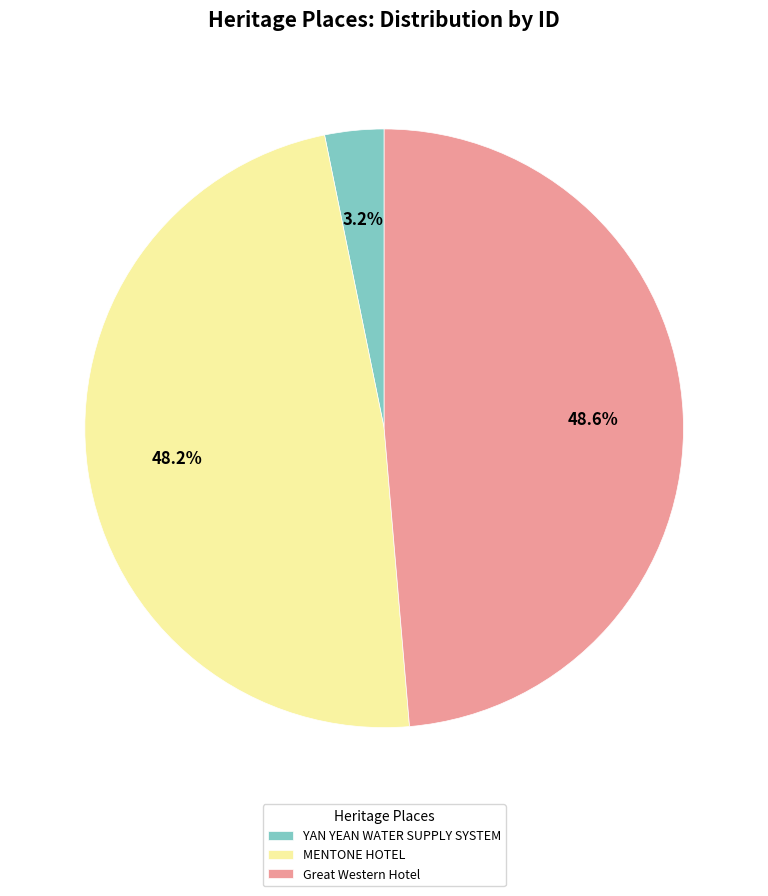

What is the smallest slice in the pie chart?

YAN YEAN WATER SUPPLY SYSTEM